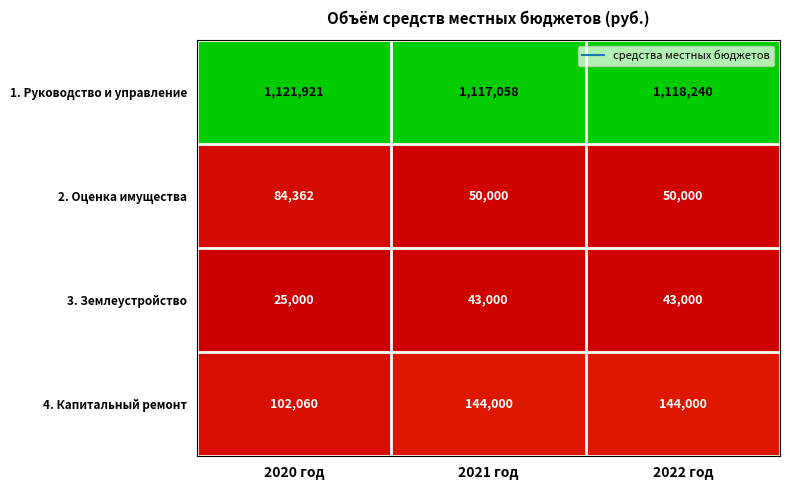

What is the maximum value shown in the chart?

1121921